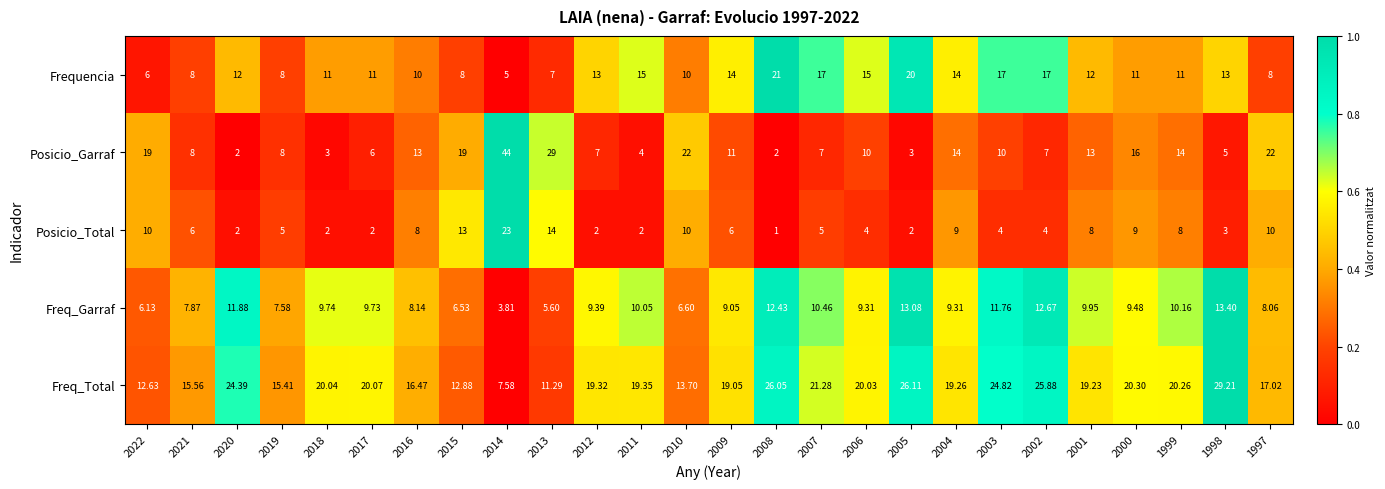

How many values in the Freq_Total series are below 19?

9